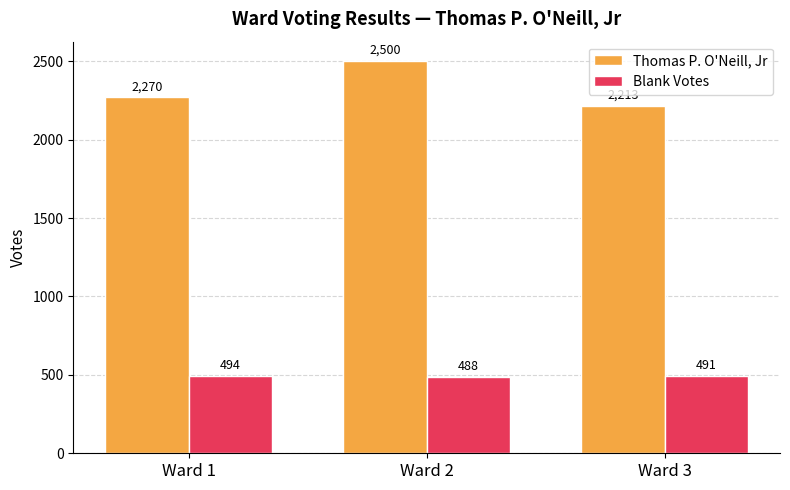

Which series changed the most between Ward 1 and Ward 3?

Thomas P. O'Neill, Jr